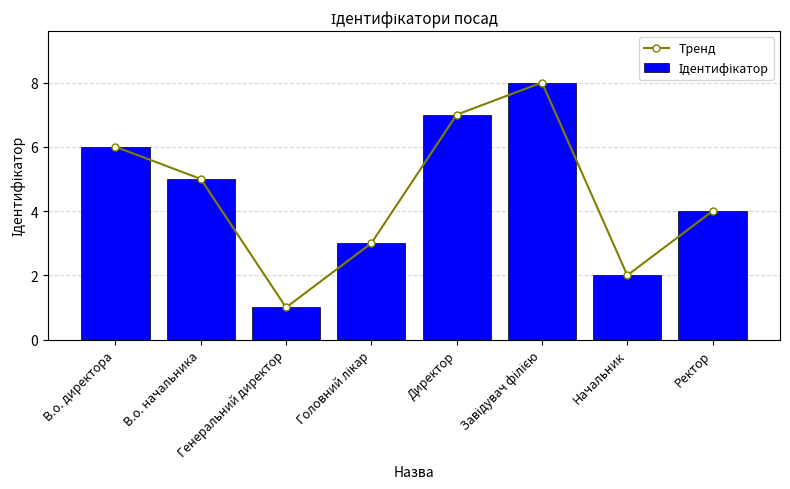

What is the sum of the Ідентифікатор values at Ректор and Головний лікар?

7